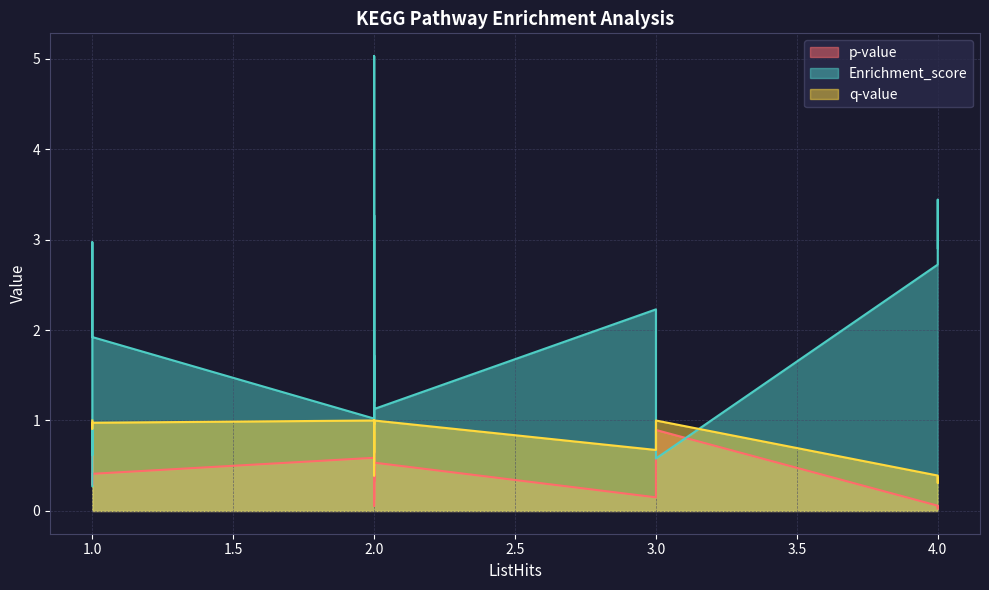

At which category is the sum across all series the highest?

2